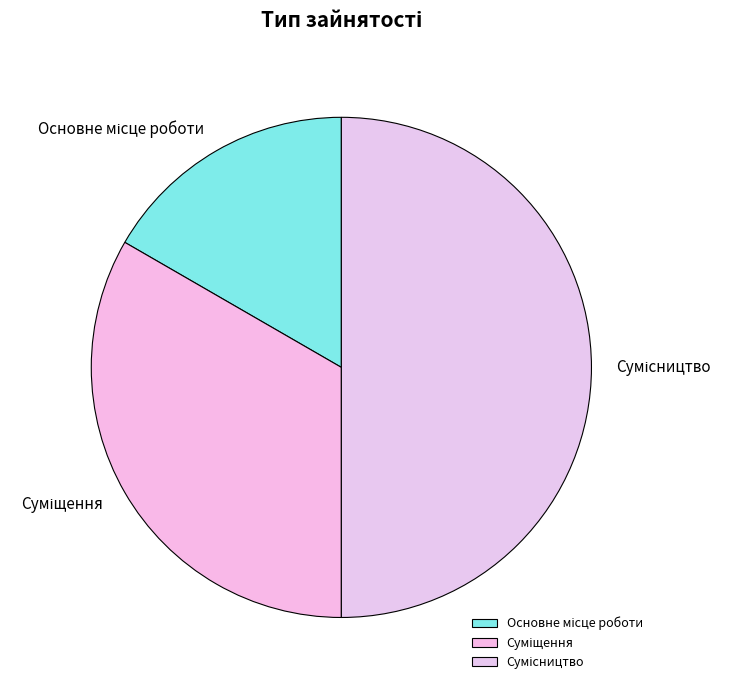

Which slice is the largest?

Сумісництво